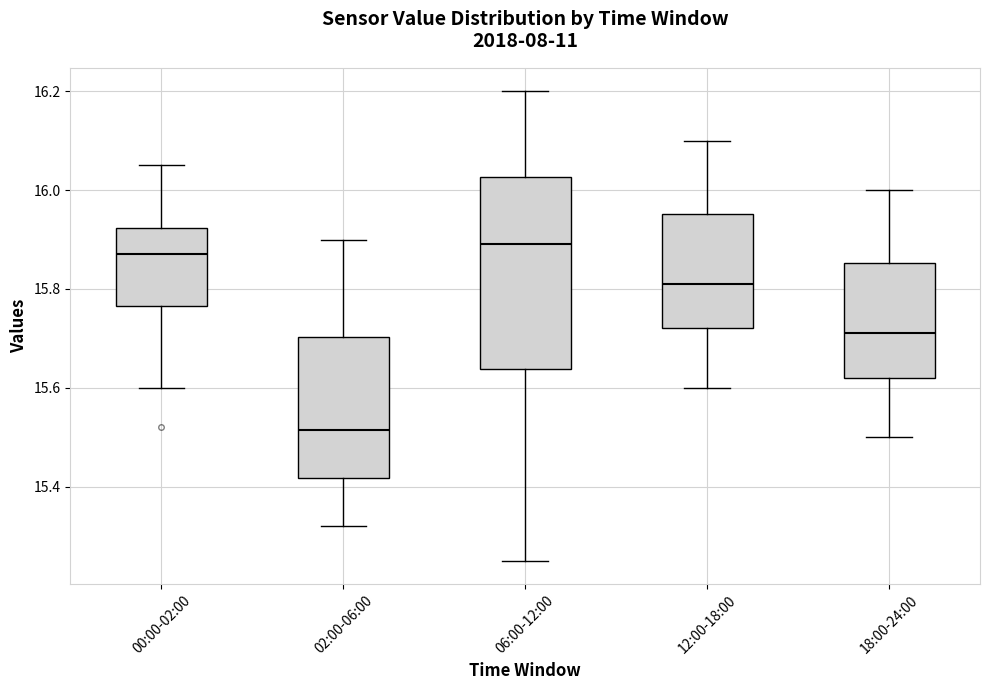

Reading left to right, transcribe this box plot: for each box, give where its median line is, the range the box spans, and where its two whiskers end, as read against the y-axis. The values are not printed on the chart, so give them approximately, as read against the axis.

00:00-02:00: median 15.88, box 15.76 to 15.92, whiskers 15.60 to 16.06
02:00-06:00: median 15.52, box 15.42 to 15.70, whiskers 15.32 to 15.90
06:00-12:00: median 15.90, box 15.64 to 16.02, whiskers 15.26 to 16.20
12:00-18:00: median 15.82, box 15.72 to 15.96, whiskers 15.60 to 16.10
18:00-24:00: median 15.72, box 15.62 to 15.86, whiskers 15.50 to 16.00